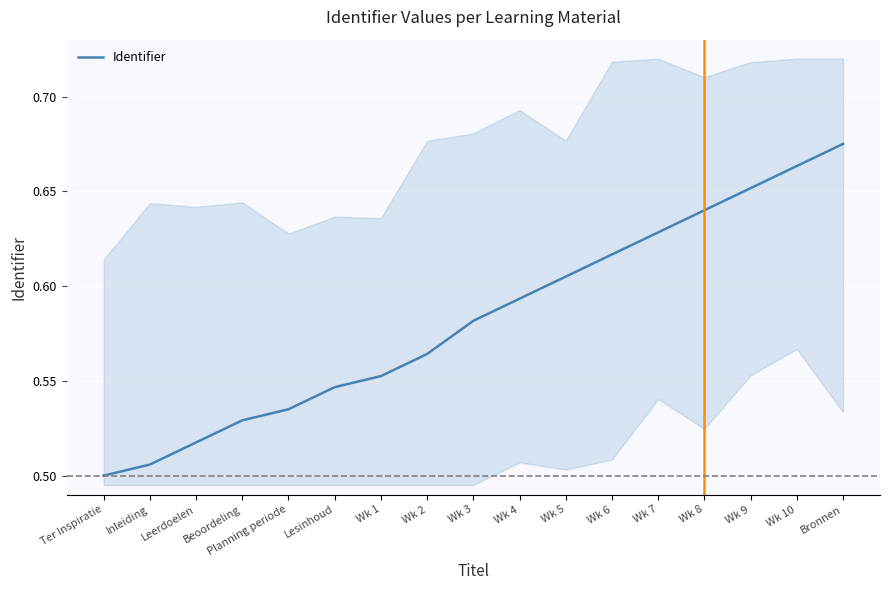

Reading left to right, list all the values displayed in this chart.

Ter Inspiratie=0.5	Inleiding=0.5	Leerdoelen=0.5	Beoordeling=0.5	Planning periode=0.5	Lesinhoud=0.5	Wk 1=0.6	Wk 2=0.6	Wk 3=0.6	Wk 4=0.6	Wk 5=0.6	Wk 6=0.6	Wk 7=0.6	Wk 8=0.6	Wk 9=0.7	Wk 10=0.7	Bronnen=0.7